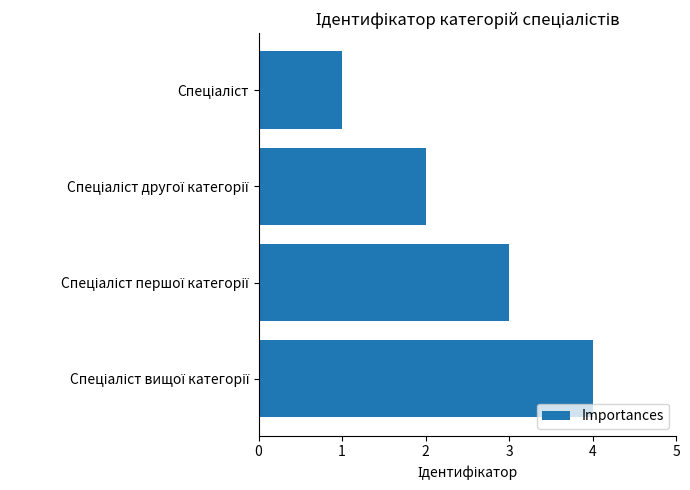

How many data points are less than 3?

2